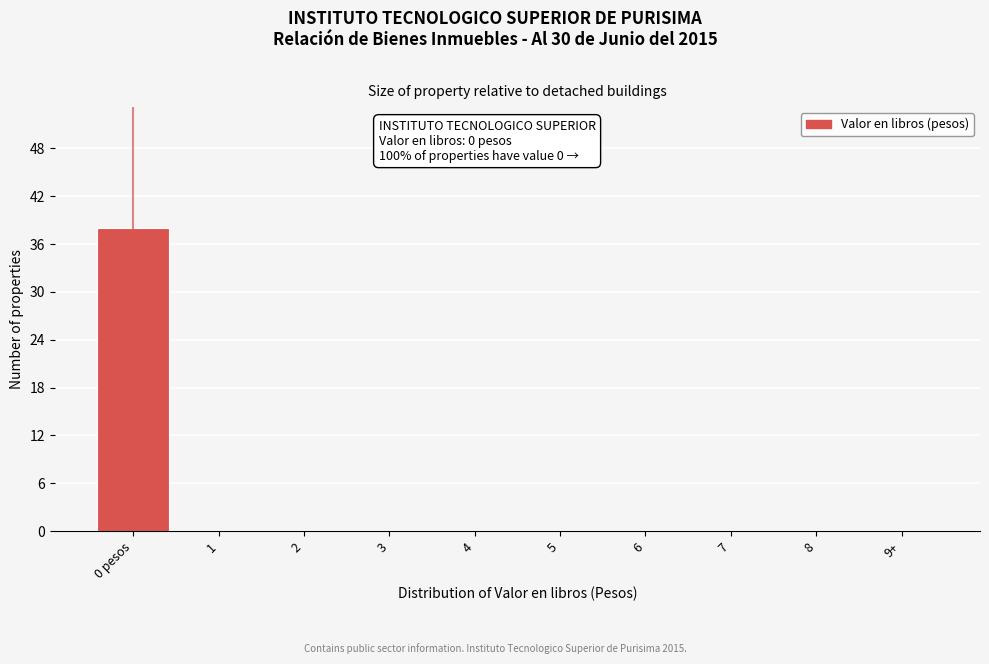

Reading left to right, list all the values displayed in this chart.

0 pesos=38	1=0	2=0	3=0	4=0	5=0	6=0	7=0	8=0	9+=0